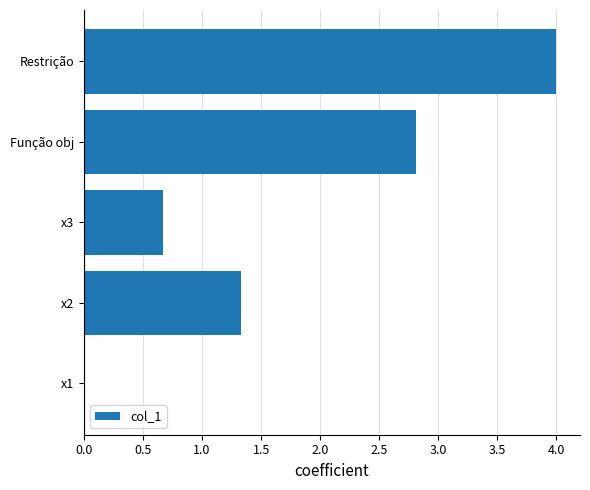

What is the sum of all values?

8.8